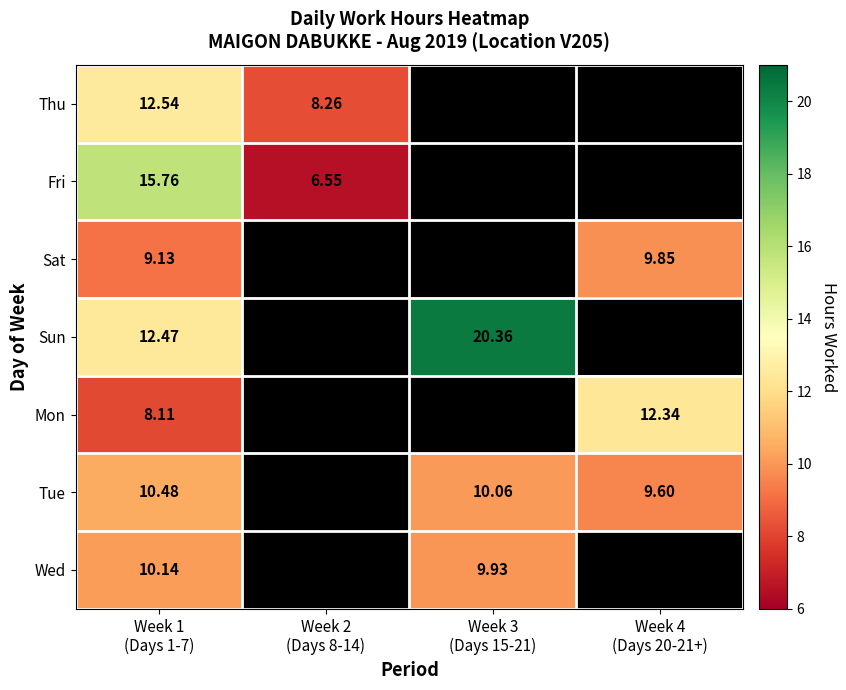

Between Week 3
(Days 15-21) and Week 4
(Days 20-21+), which is larger?

Week 3
(Days 15-21)